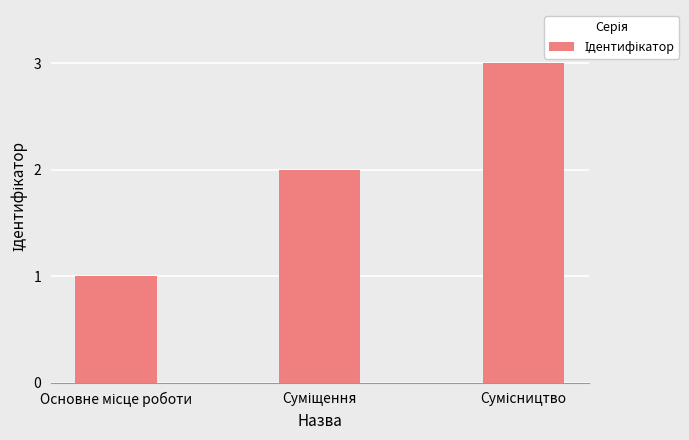

What is the sum of all values?

6